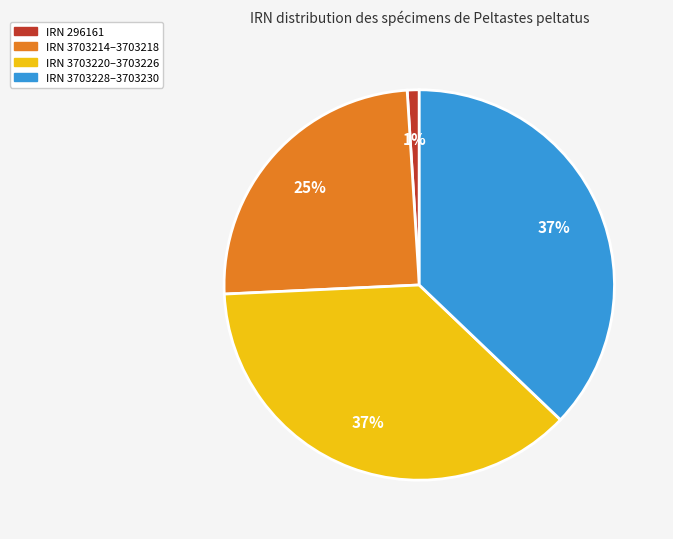

Does any single category account for the majority?

No